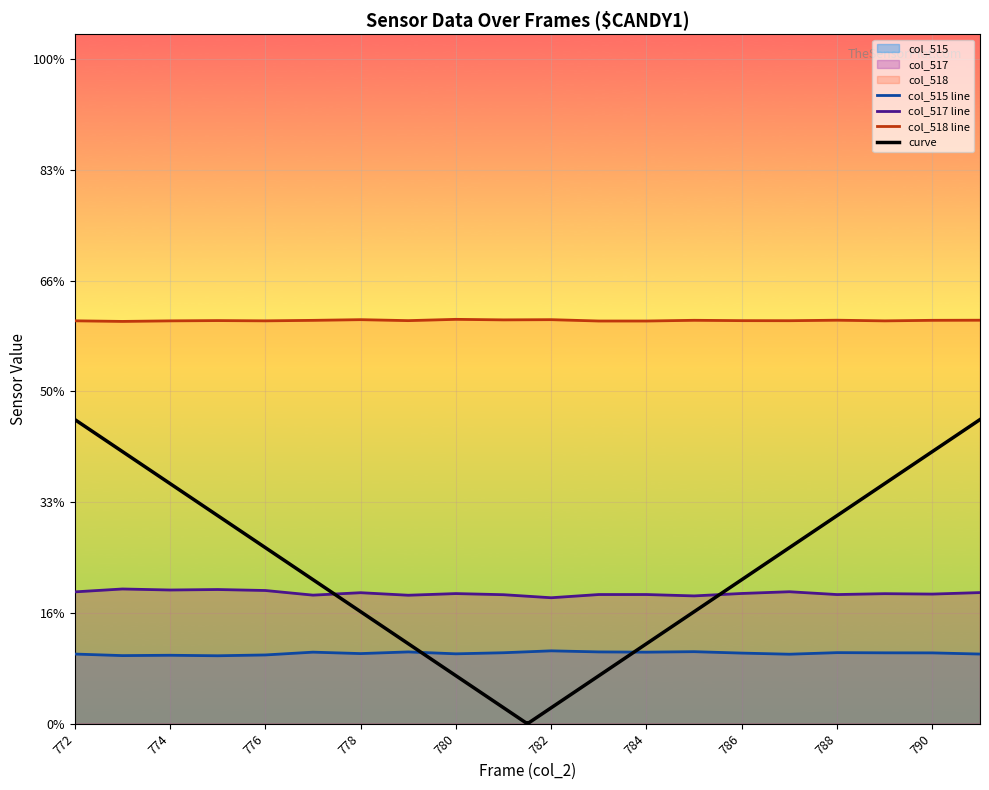

What is the value of the col_518 point at the 10th from the left?

39829.2